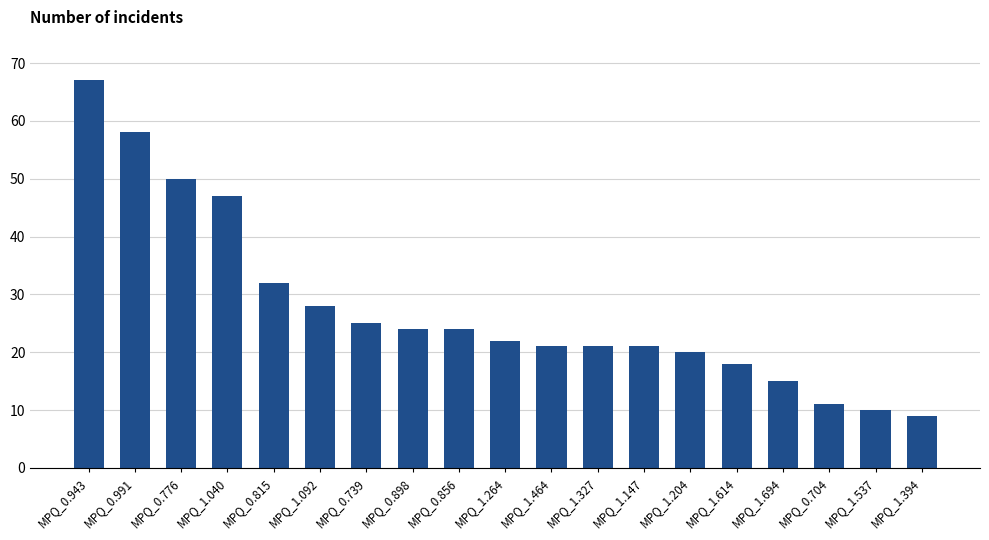

The chart shows a value of 22 at MPQ_1.264. True or false?

True